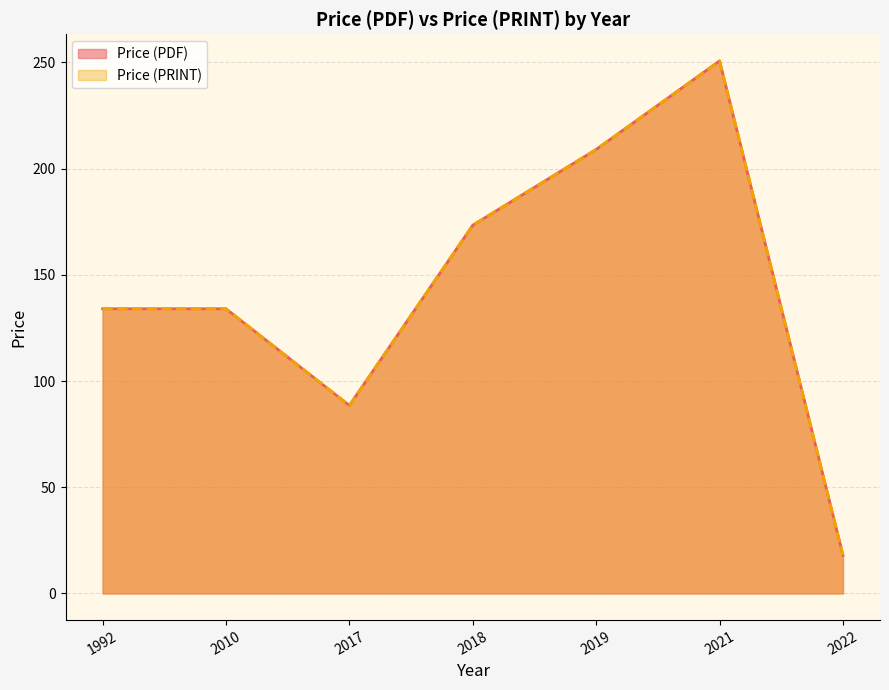

What are all the series names shown in the legend?

Price (PDF), Price (PRINT)